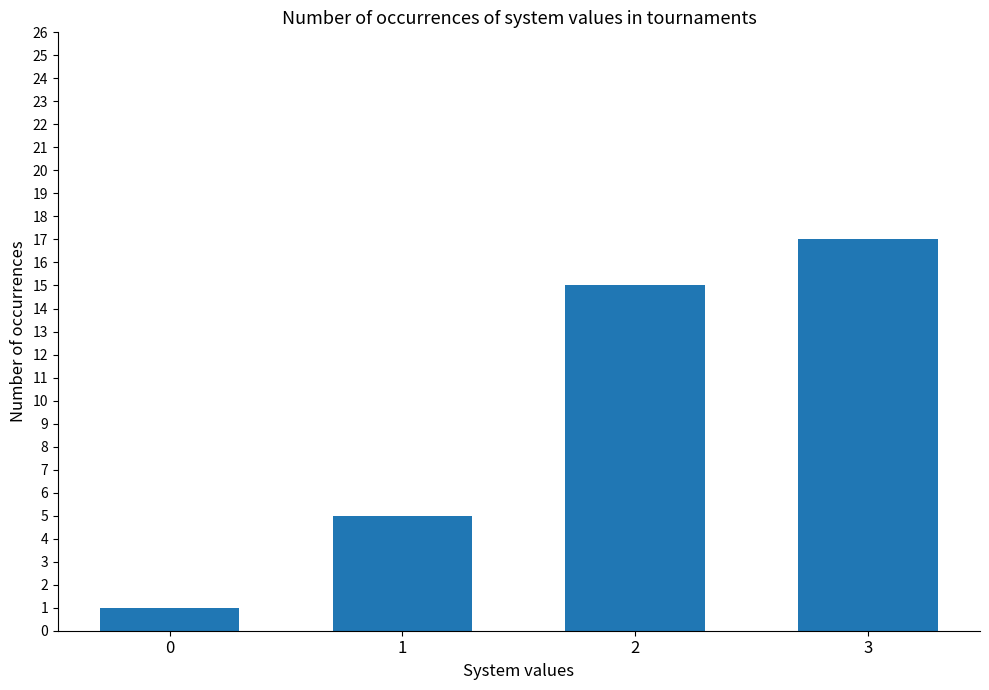

How many series are shown in this chart?

1